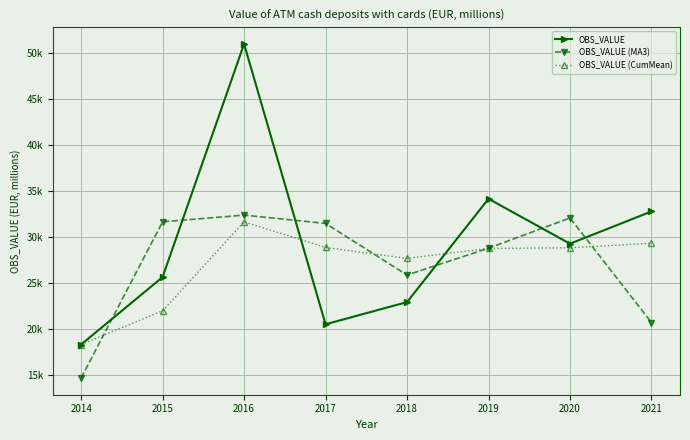

The value of OBS_VALUE (CumMean) at 2014 is 26980.2. True or false?

False